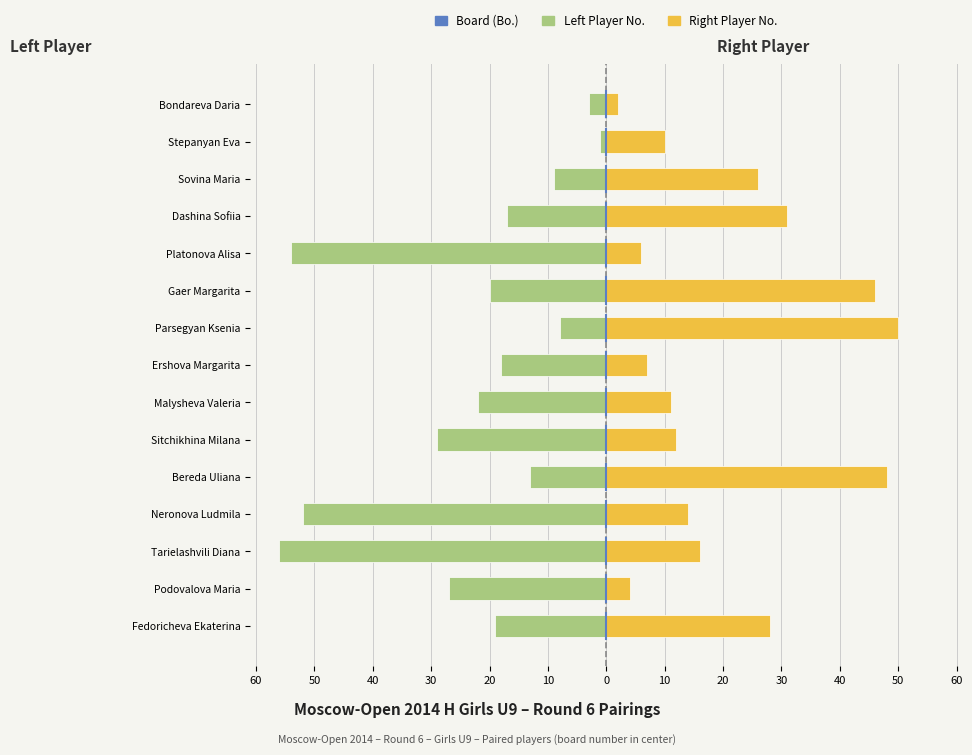

What is the value of the Left Player No. bar at the 5th from the left?

-54.0